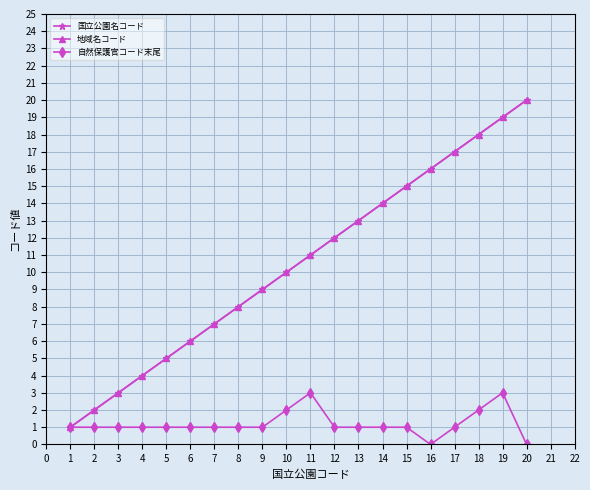

Is this an area chart (filled region under the line)?

No